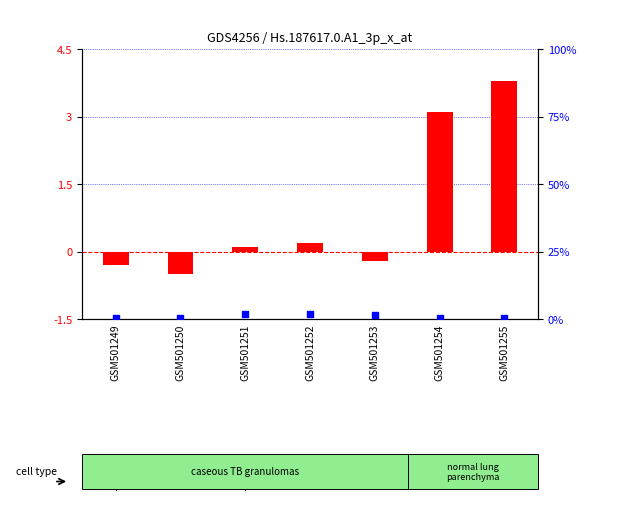

Which series reaches the maximum Y coordinate?

transformed count